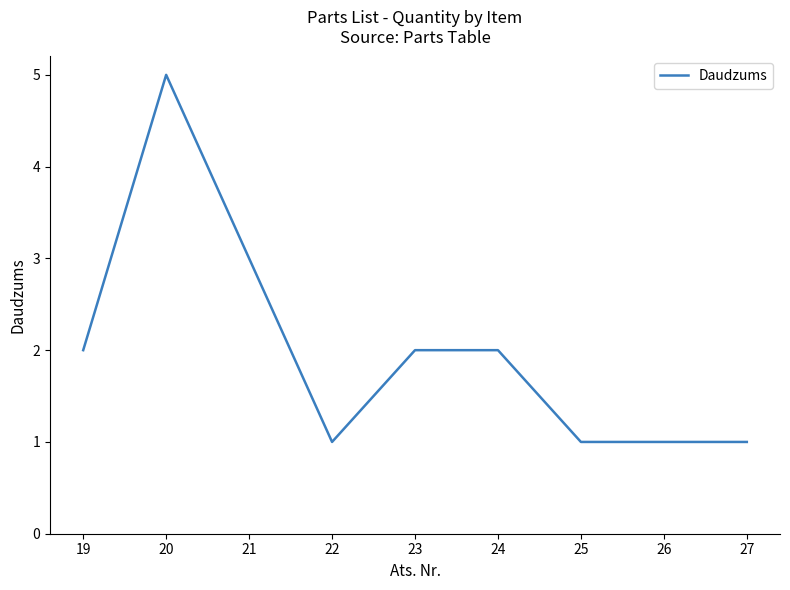

At which label is the value closest to 3?

21